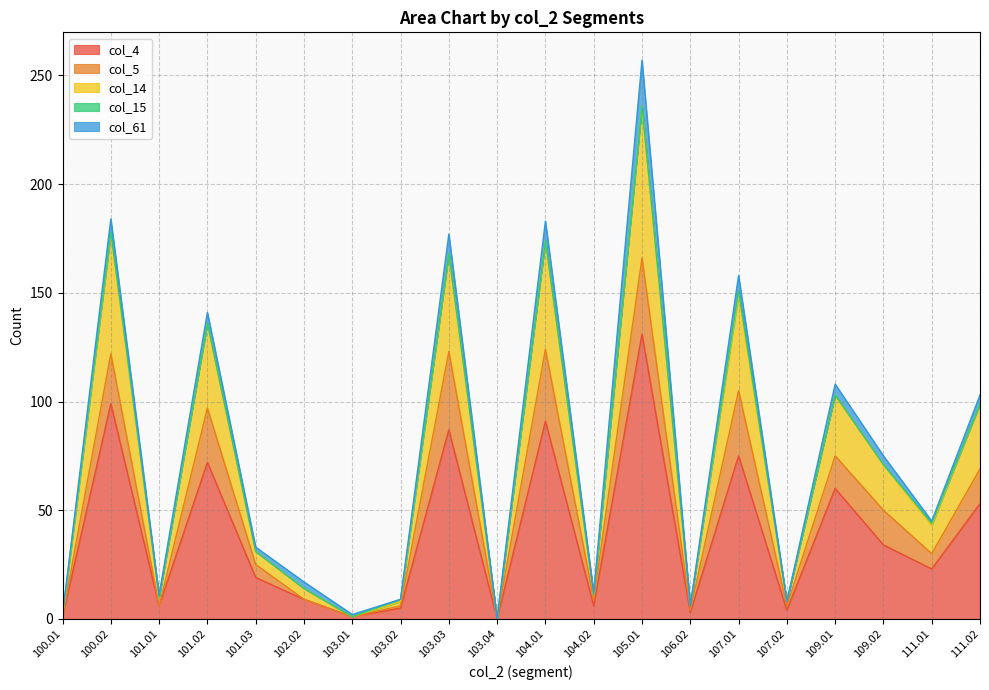

At how many categories does at least one series exceed 10?

11